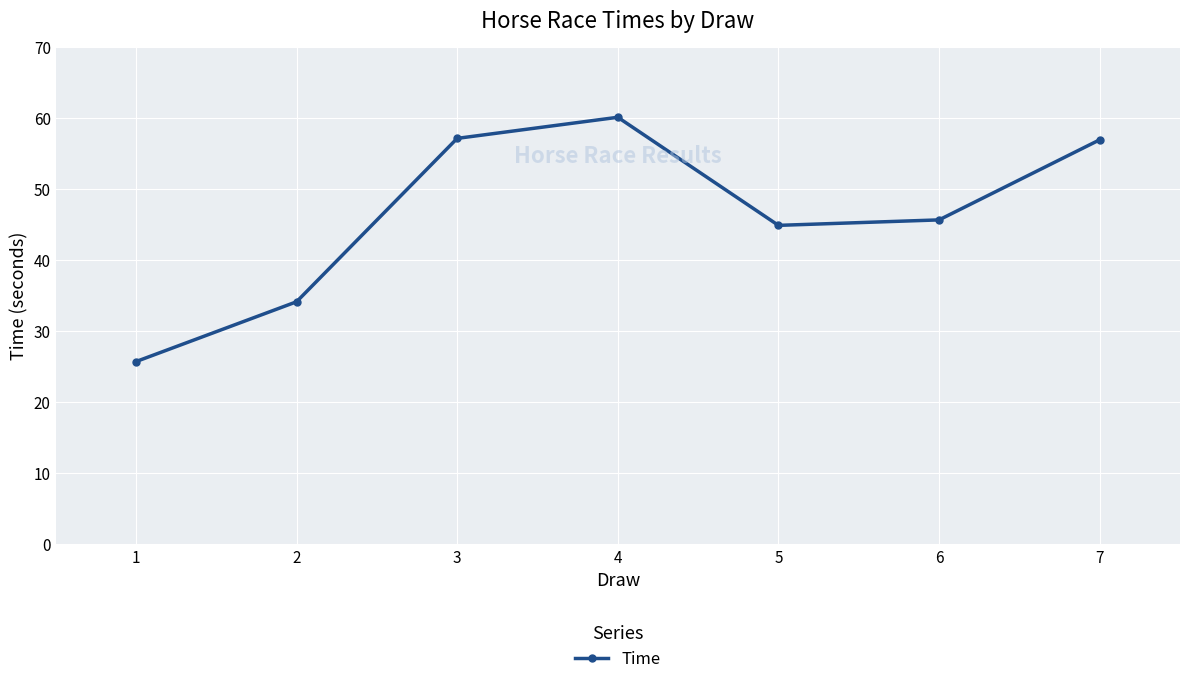

How many data points does each series have?

7